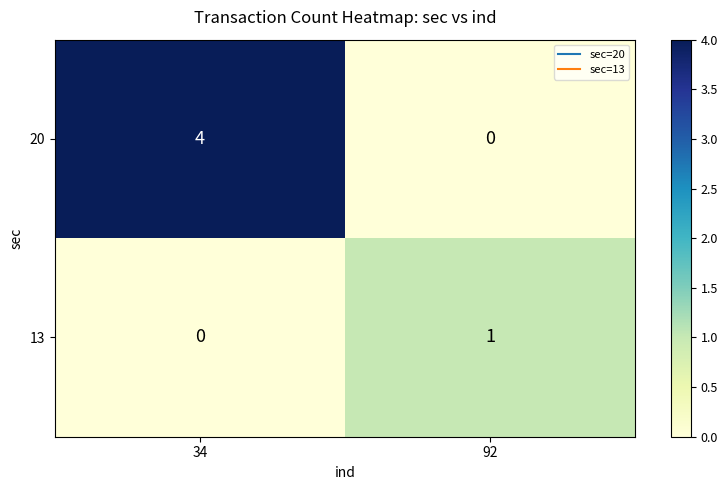

What is the total value across all series at 92?

1